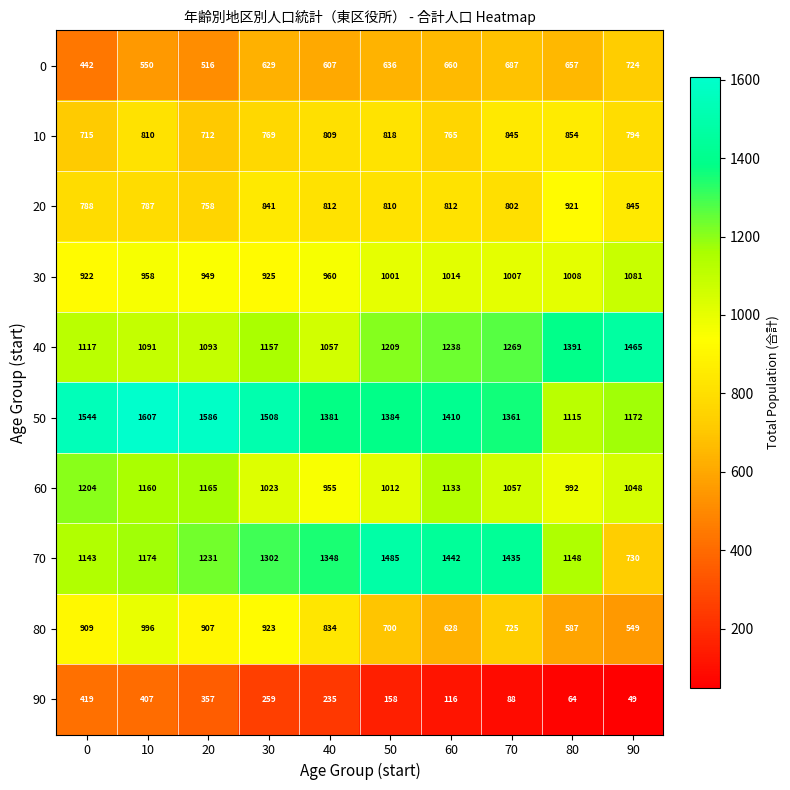

Is it true that 90 equals 416 at 40?

False